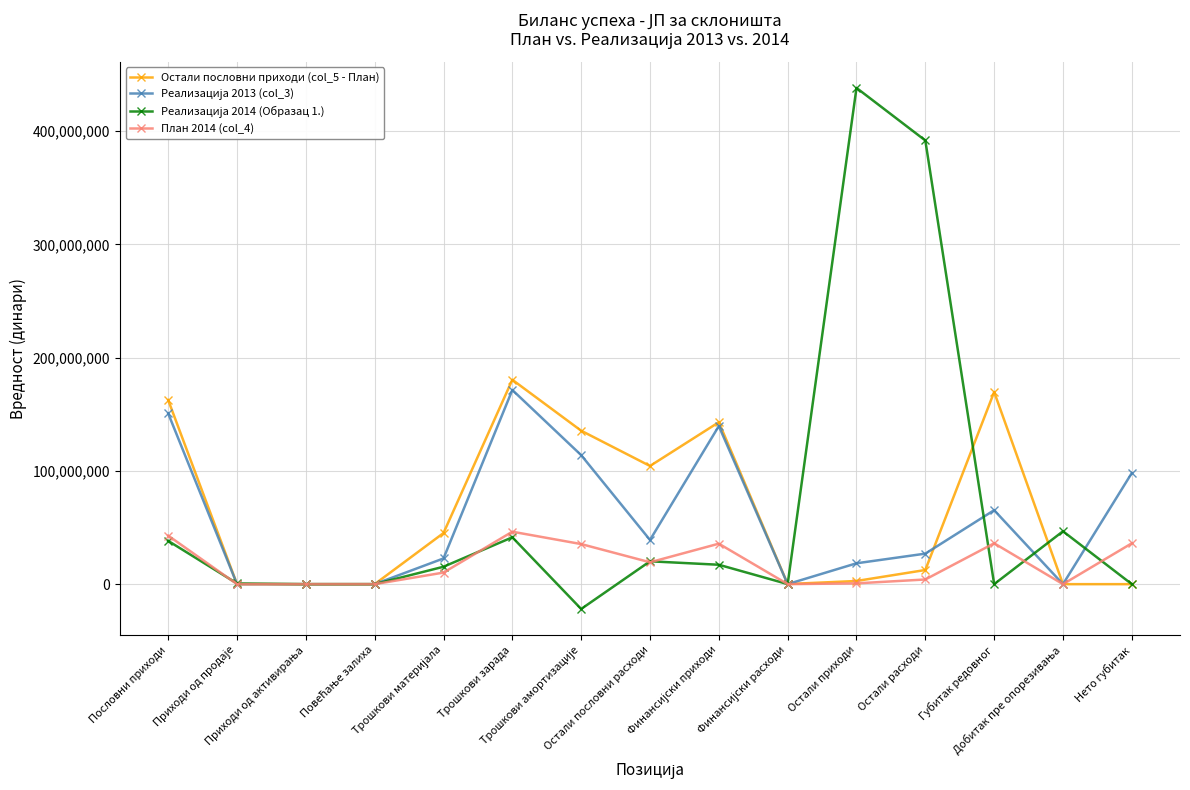

How many distinct data groups are displayed?

4